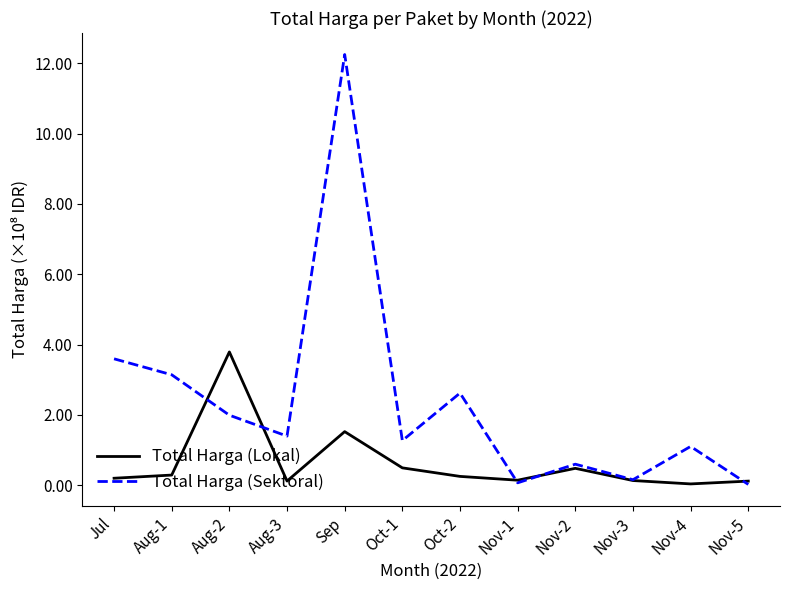

What is the sum of the Total Harga (Sektoral) values at Nov-5 and Aug-3?

1.4